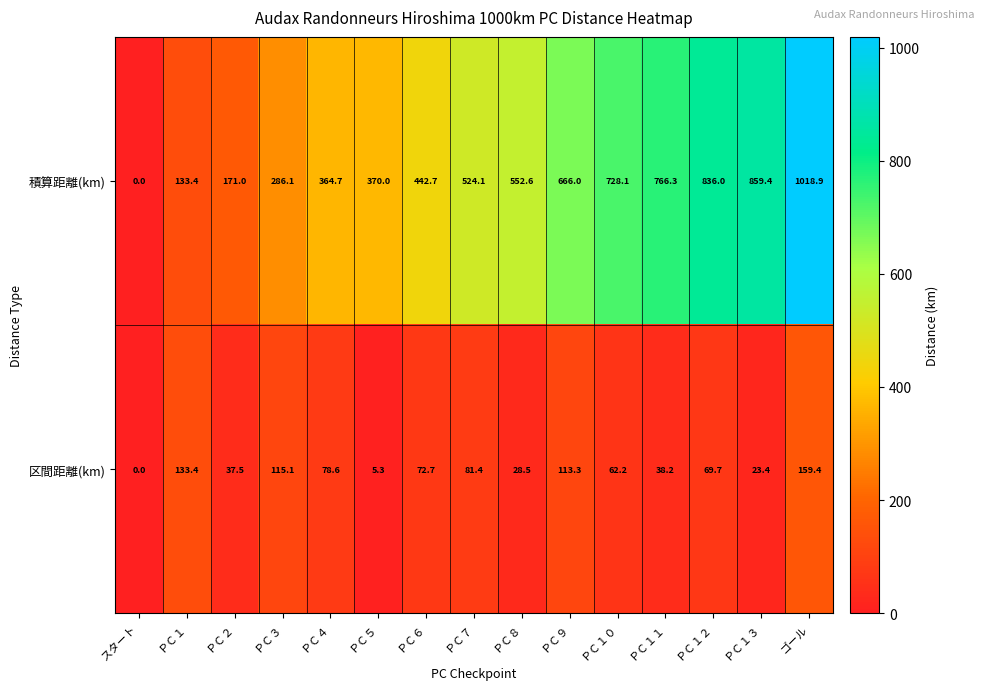

At which label is 積算距離(km) closest to 509?

ＰＣ７